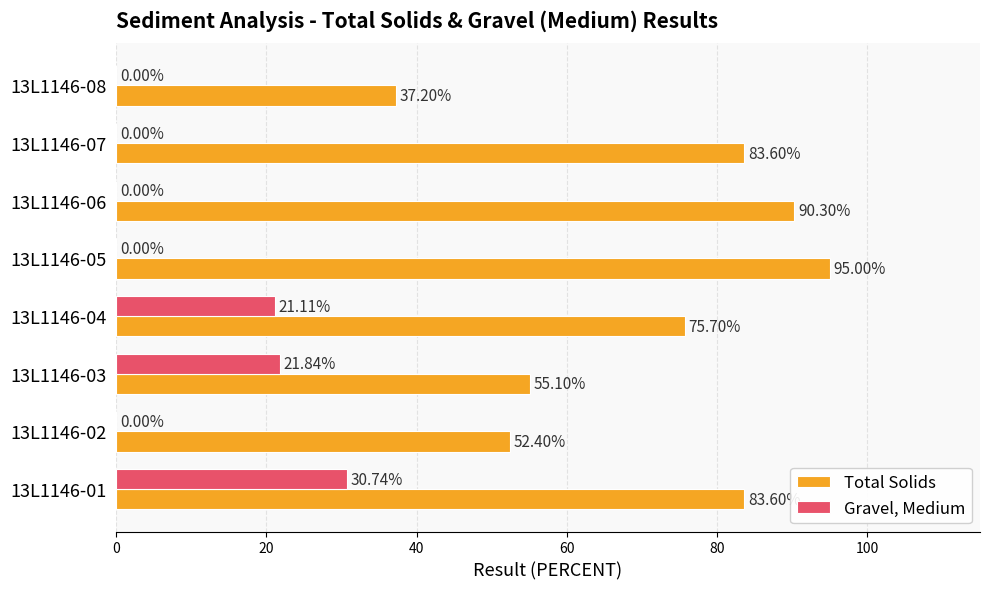

At which category is the sum across all series the highest?

13L1146-01